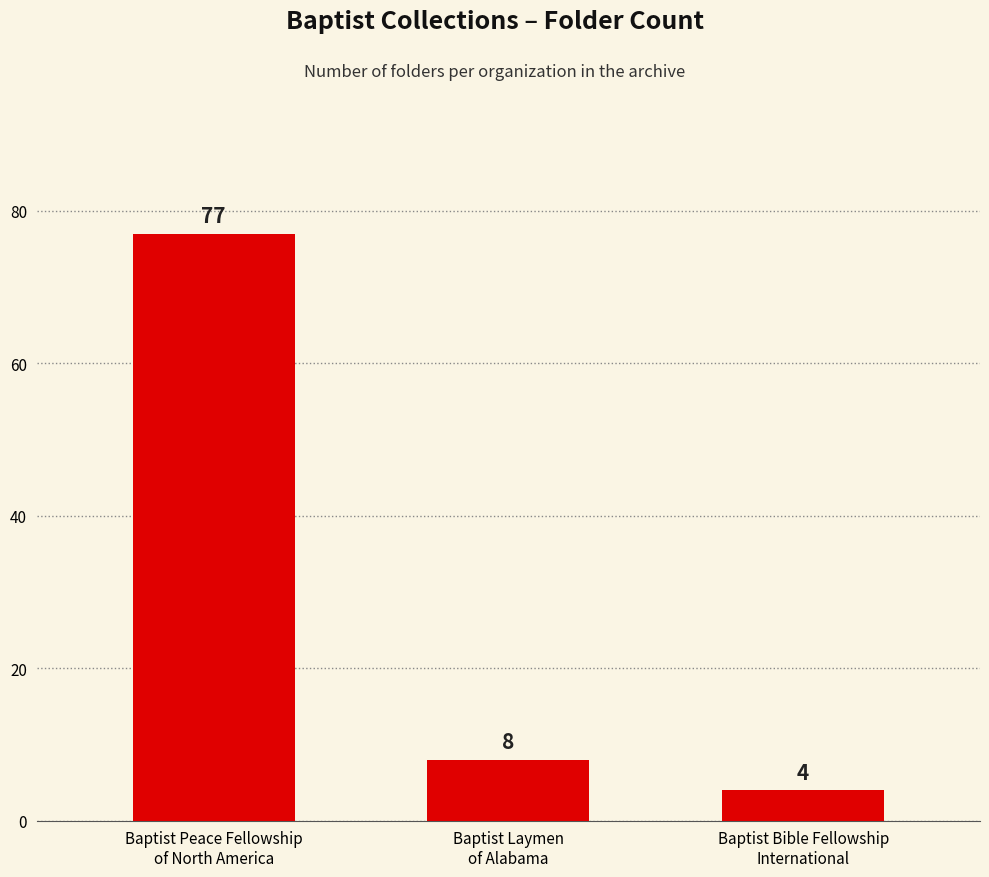

Reading left to right, transcribe all the data shown in this chart.

77	8	4